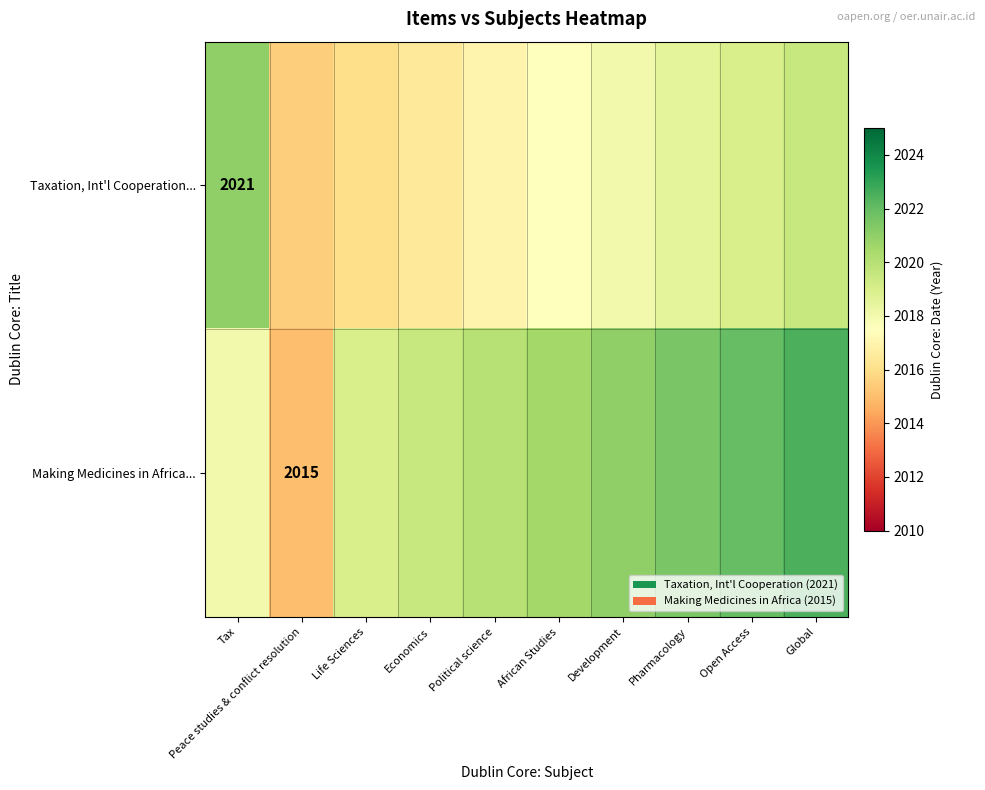

Which has a higher value, Development or Global?

Global